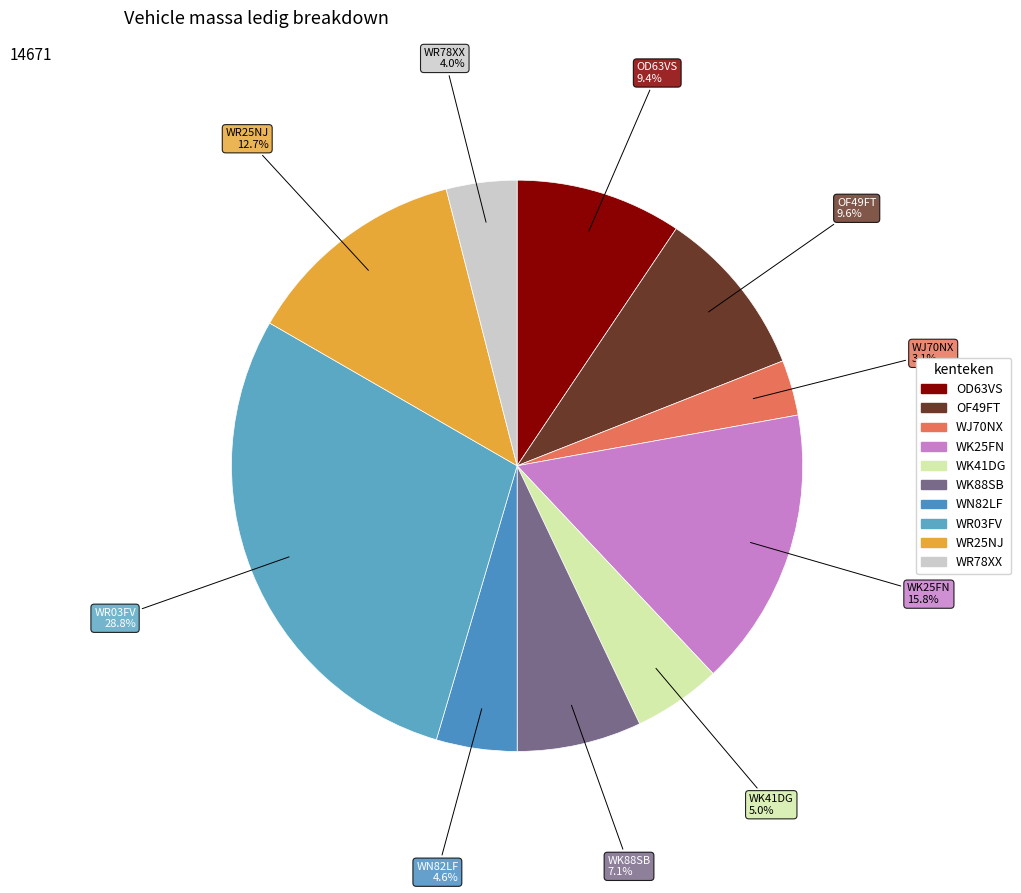

What is the largest slice in the pie chart?

WR03FV